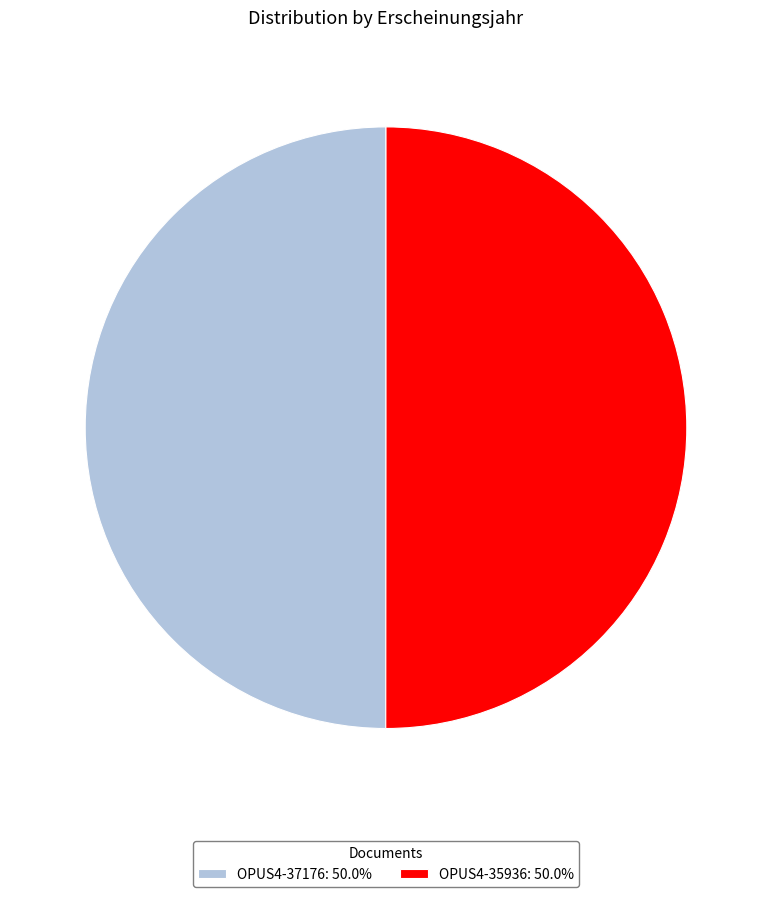

True or false: OPUS4-35936 accounts for 50% of the total.

True